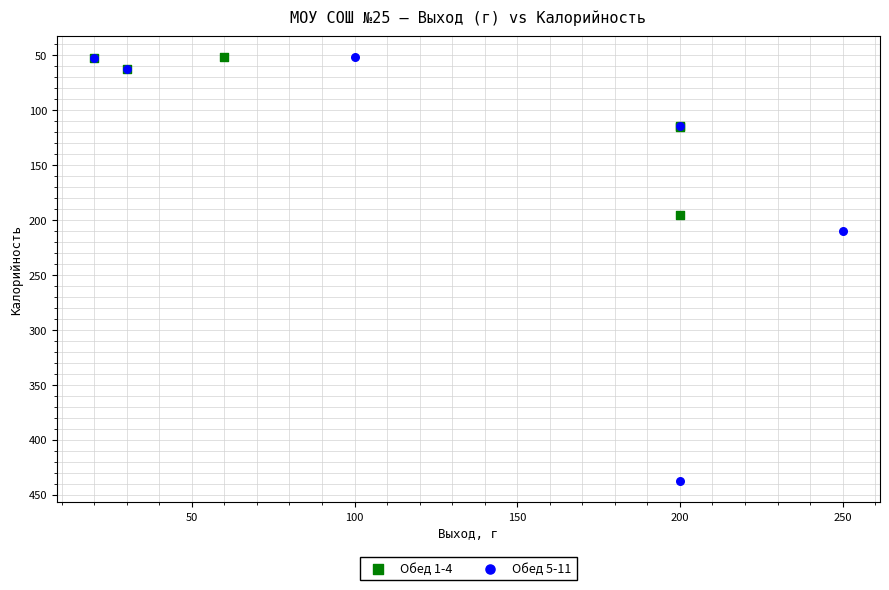

Which series reaches the maximum Y coordinate?

Обед 5-11